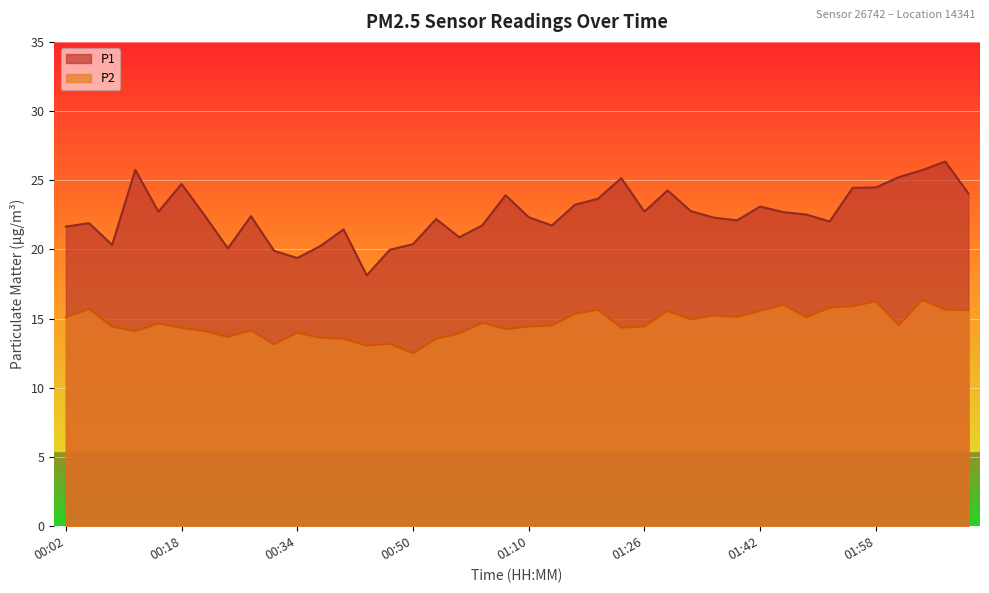

Reading left to right, list all the values displayed in this chart.

P1: 21.6	21.9	20.3	25.8	22.7	24.7	22.4	20.1	22.4	19.9	19.4	20.2	21.4	18.1	20.0	20.4	22.2	20.9	21.8	23.9	22.3	21.7	23.2	23.7	25.1	22.7	24.3	22.8	22.3	22.1	23.1	22.7	22.5	22.0	24.4	24.5	25.2	25.7	26.4	24.1
P2: 15.1	15.7	14.4	14.1	14.7	14.3	14.1	13.7	14.2	13.2	14.0	13.6	13.6	13.1	13.2	12.5	13.6	13.9	14.7	14.2	14.4	14.5	15.3	15.7	14.3	14.4	15.6	14.9	15.2	15.1	15.6	16.0	15.1	15.8	15.9	16.2	14.5	16.4	15.7	15.6